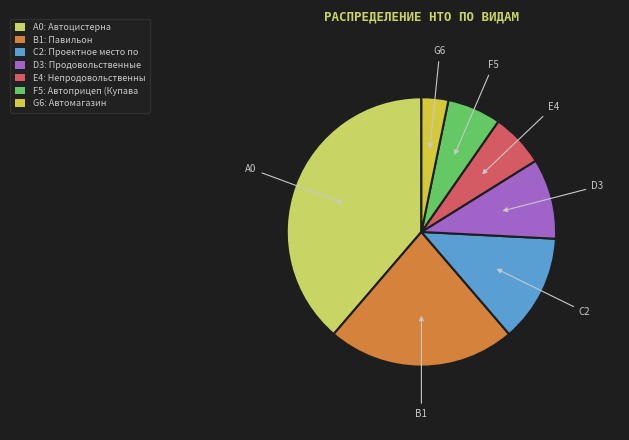

Is there a majority slice in this chart?

No